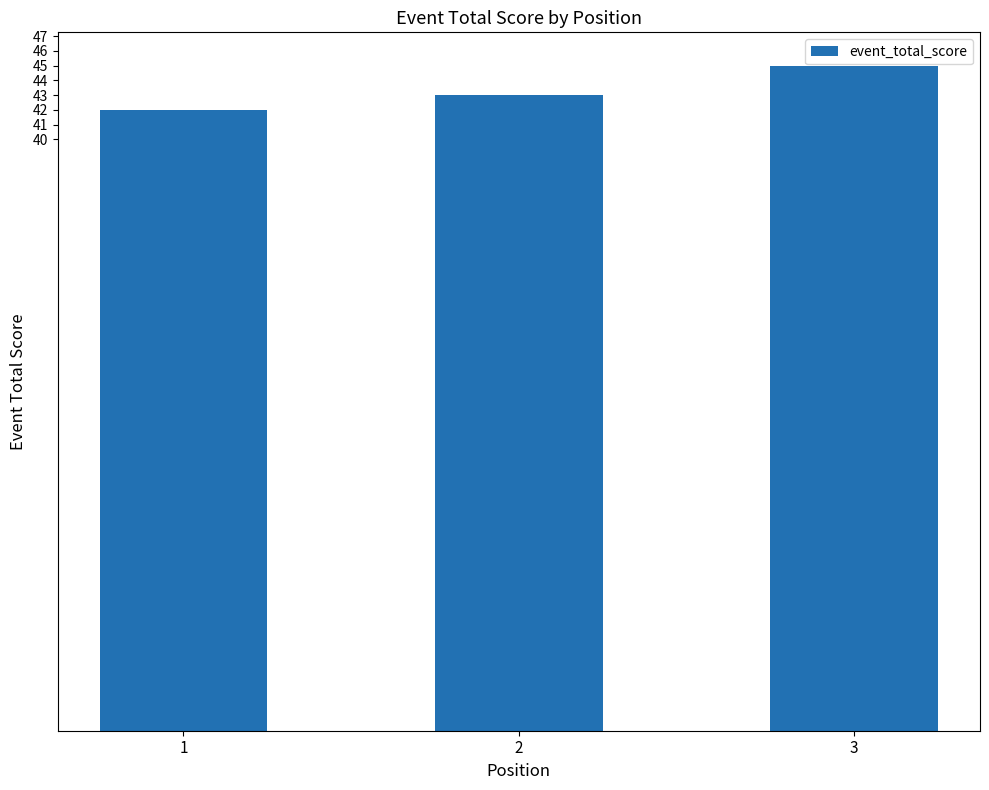

What is the value of the 2nd bar from the left?

43